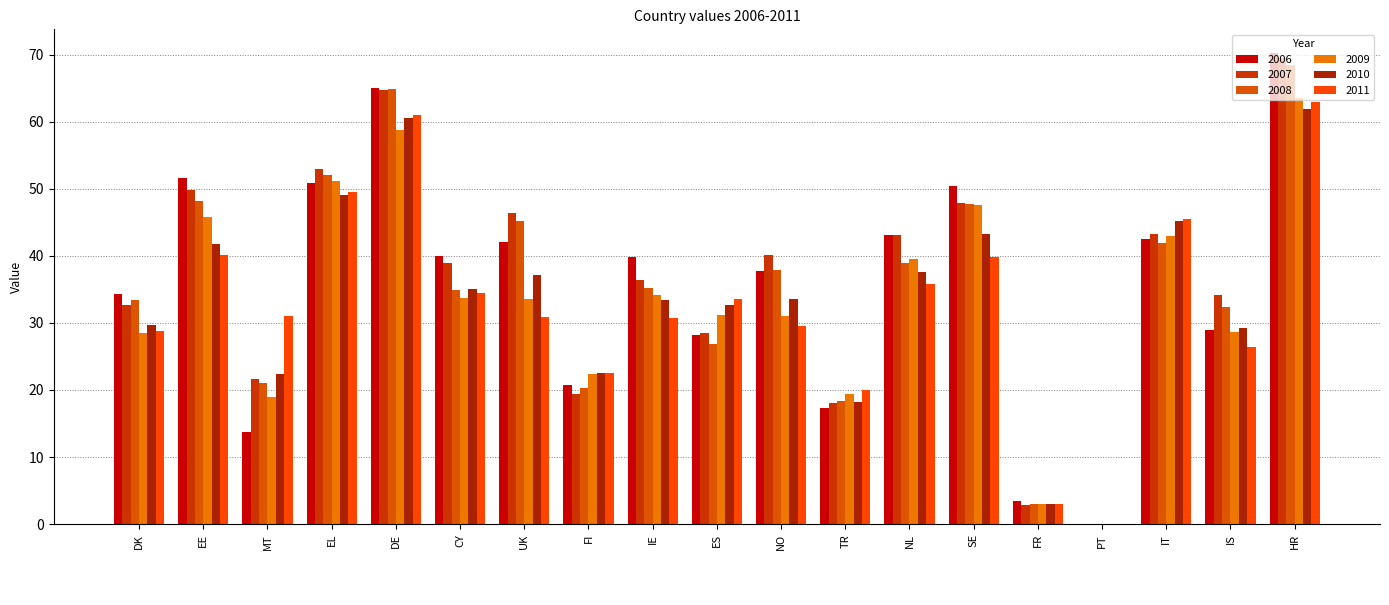

Reading left to right, list all the values displayed in this chart.

2006: DK=34.3	EE=51.6	MT=13.7	EL=50.8	DE=65.0	CY=39.9	UK=42.0	FI=20.8	IE=39.9	ES=28.2	NO=37.8	TR=17.3	NL=43.1	SE=50.4	FR=3.4	PT=0.0	IT=42.6	IS=28.9	HR=70.2
2007: DK=32.7	EE=49.8	MT=21.6	EL=52.9	DE=64.8	CY=39.0	UK=46.5	FI=19.4	IE=36.4	ES=28.4	NO=40.1	TR=18.0	NL=43.0	SE=47.8	FR=2.9	PT=0.0	IT=43.3	IS=34.2	HR=69.5
2008: DK=33.4	EE=48.1	MT=21.0	EL=52.1	DE=64.8	CY=34.9	UK=45.1	FI=20.4	IE=35.2	ES=26.9	NO=37.8	TR=18.3	NL=39.0	SE=47.8	FR=3.0	PT=0.0	IT=41.9	IS=32.3	HR=68.4
2009: DK=28.6	EE=45.8	MT=19.0	EL=51.1	DE=58.8	CY=33.7	UK=33.5	FI=22.4	IE=34.2	ES=31.2	NO=31.0	TR=19.3	NL=39.6	SE=47.6	FR=3.1	PT=0.0	IT=42.9	IS=28.6	HR=63.5
2010: DK=29.7	EE=41.7	MT=22.4	EL=49.0	DE=60.6	CY=35.1	UK=37.1	FI=22.5	IE=33.4	ES=32.7	NO=33.5	TR=18.3	NL=37.6	SE=43.3	FR=2.9	PT=0.0	IT=45.3	IS=29.3	HR=61.9
2011: DK=28.8	EE=40.1	MT=31.0	EL=49.6	DE=61.0	CY=34.5	UK=30.9	FI=22.5	IE=30.7	ES=33.6	NO=29.5	TR=20.0	NL=35.8	SE=39.9	FR=3.0	PT=0.0	IT=45.5	IS=26.4	HR=62.9